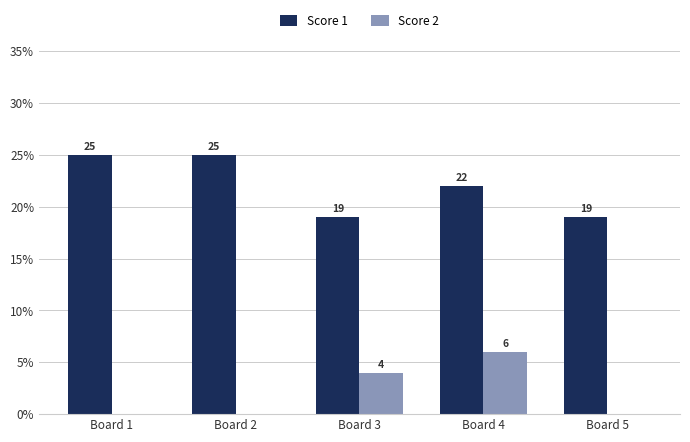

Are the bars horizontal?

No